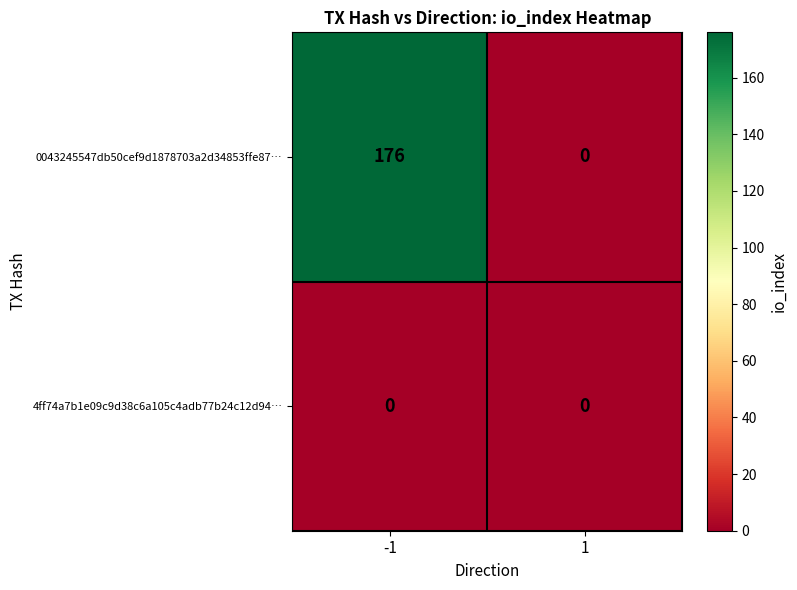

Reading left to right, extract all data points from this chart.

0043245547db50cef9d1878703a2d34853ffe87…: 176	0
4ff74a7b1e09c9d38c6a105c4adb77b24c12d94…: 0	0